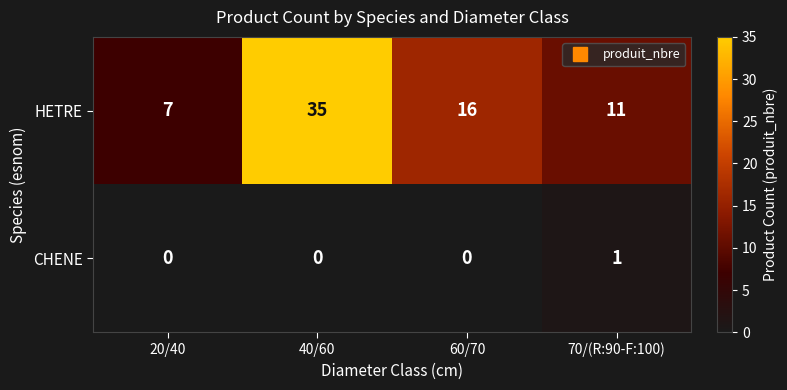

What is the maximum value shown in the chart?

35